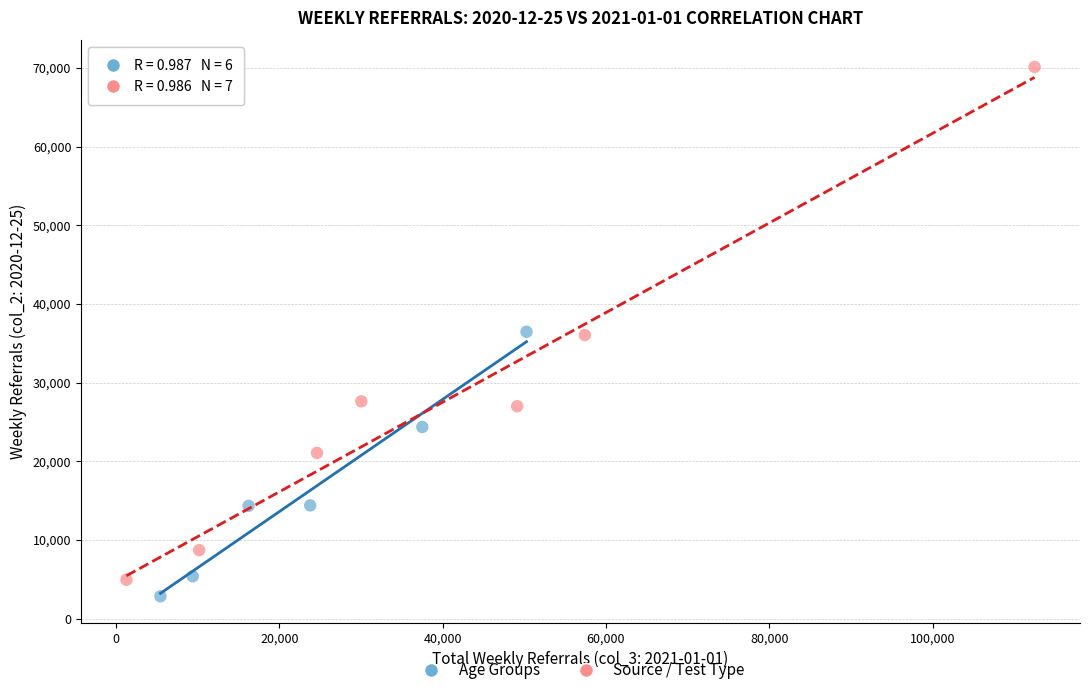

Which series contains the lowest Y value?

Age Groups